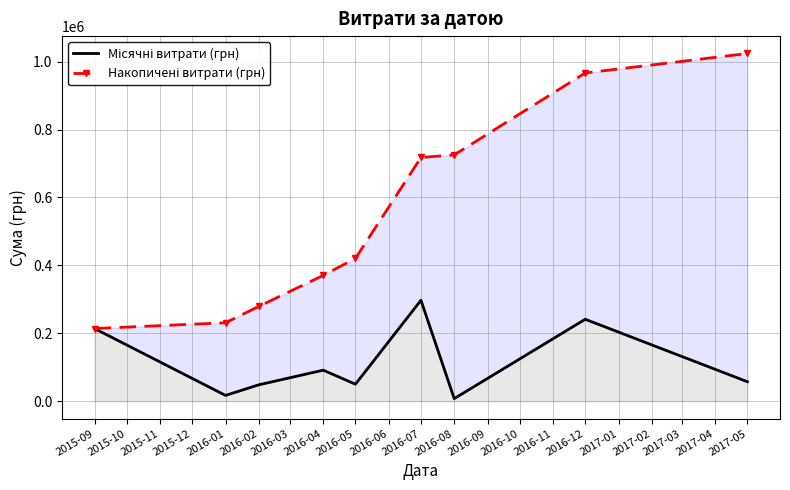

Between 2016-08 and 2017-05, which series saw the biggest shift?

Накопичені витрати (грн)